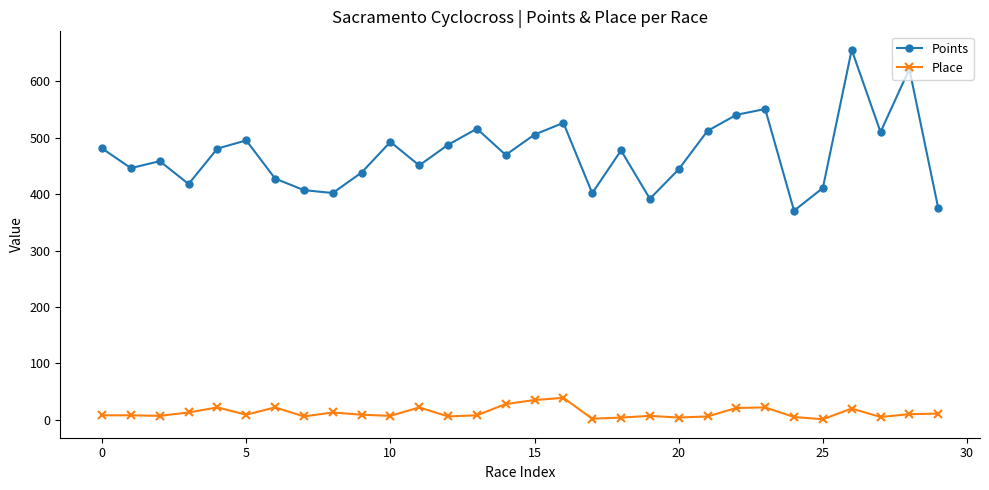

True or false: Points has more than 2 points higher than both neighbors.

True